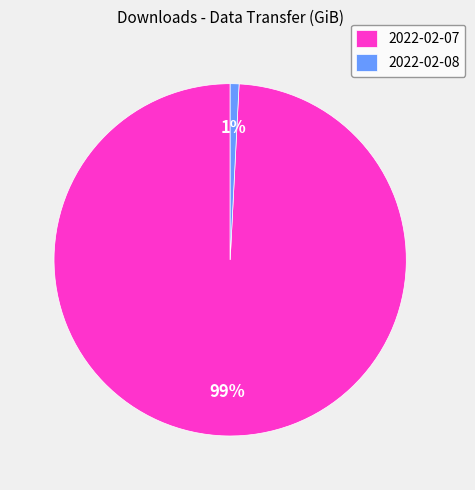

Is the sum of 2022-02-07 and 2022-02-08 greater than half?

Yes